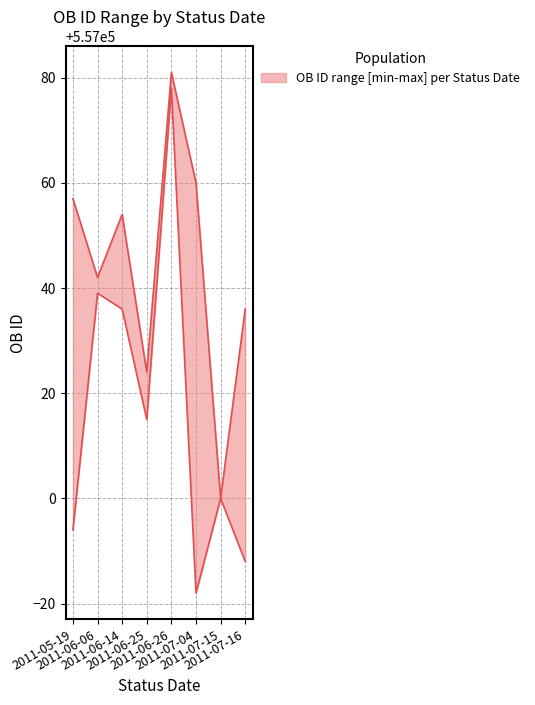

What is the difference between the lower values at 2011-06-26 and 2011-07-16?

90